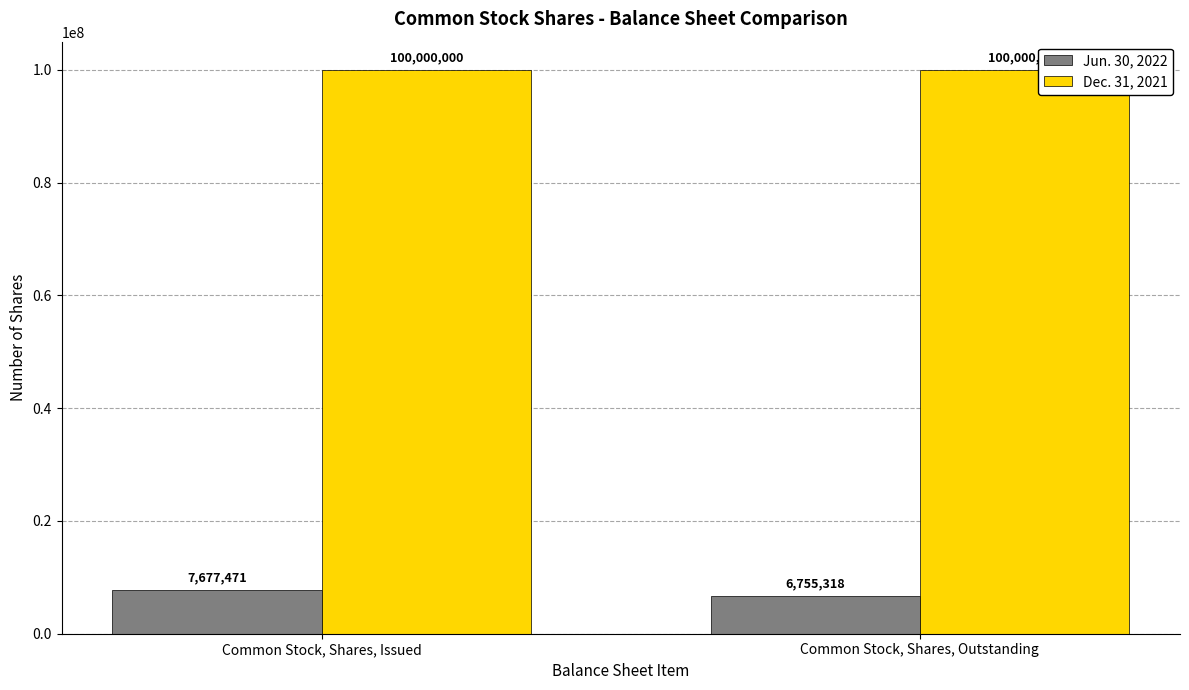

What is the lowest value of the Jun. 30, 2022 series?

6755318